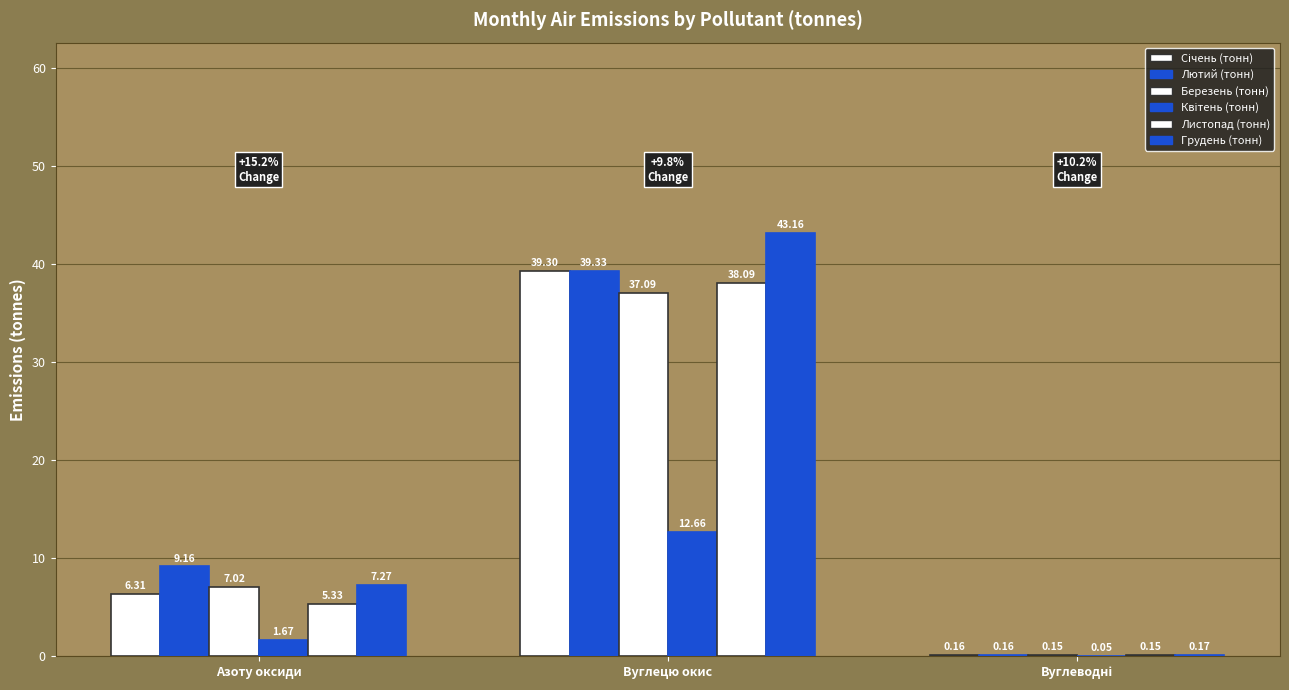

Reading left to right, list all the values displayed in this chart.

Січень (тонн): 6.3	39.3	0.2
Лютий (тонн): 9.2	39.3	0.2
Березень (тонн): 7.0	37.1	0.1
Квітень (тонн): 1.7	12.7	0.1
Листопад (тонн): 5.3	38.1	0.2
Грудень (тонн): 7.3	43.2	0.2